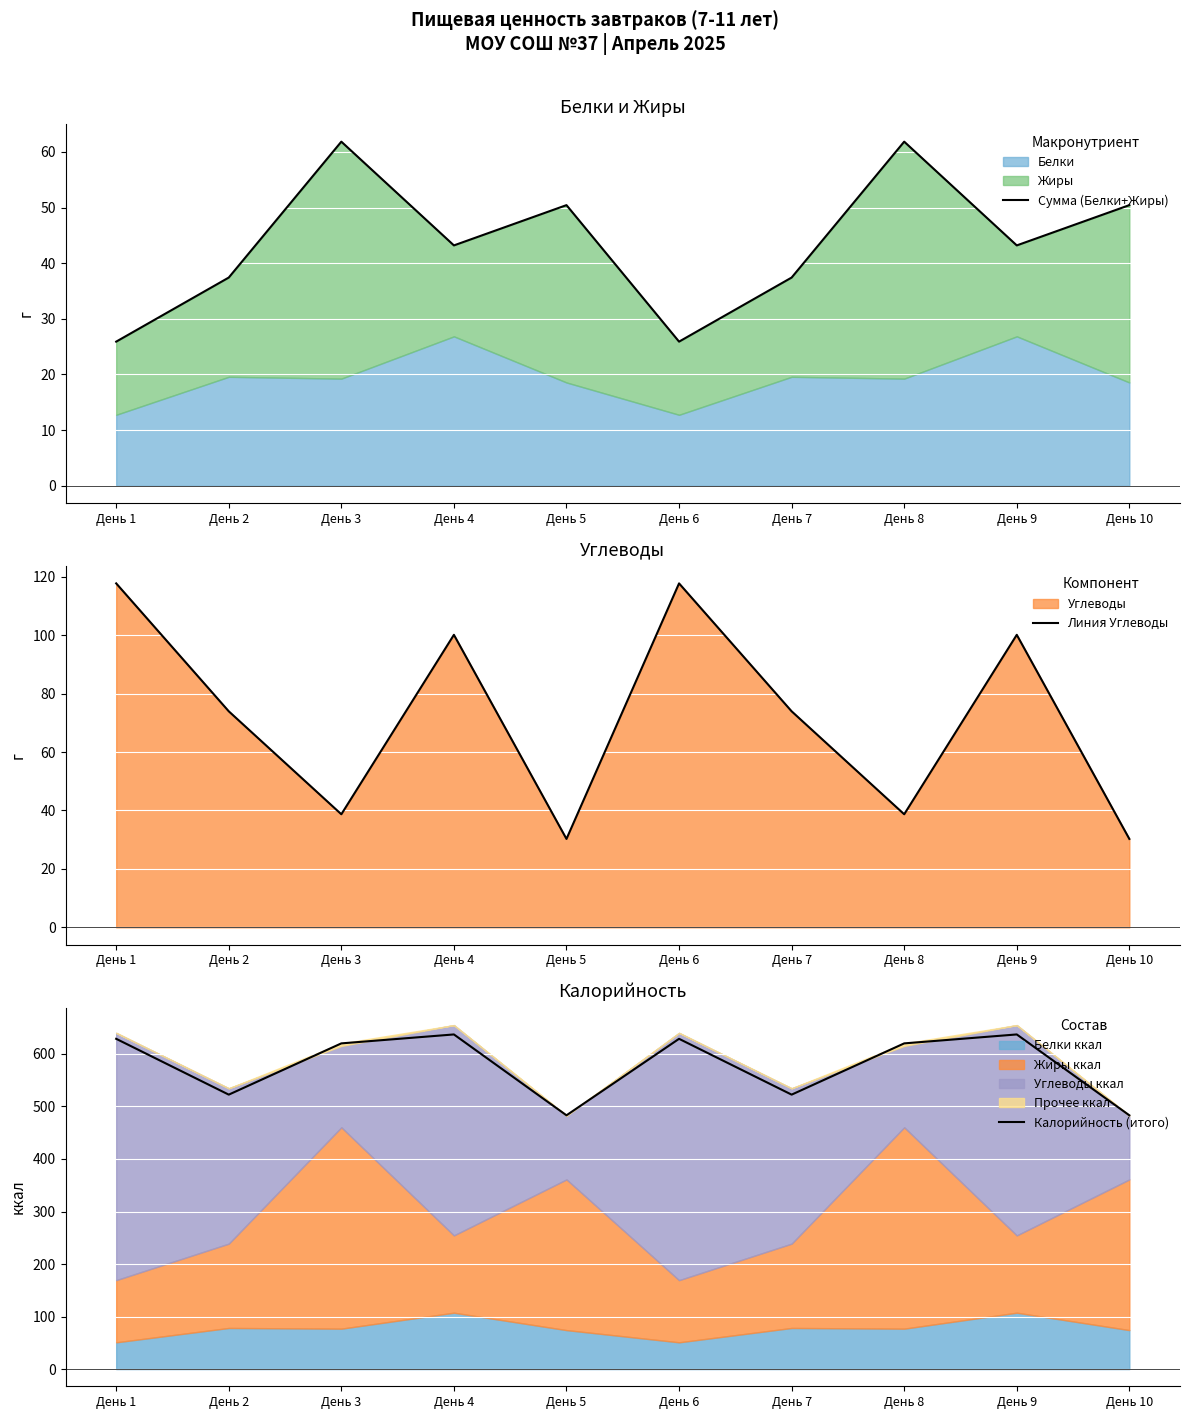

Where is the first local minimum for Сумма (Белки+Жиры)?

День 4